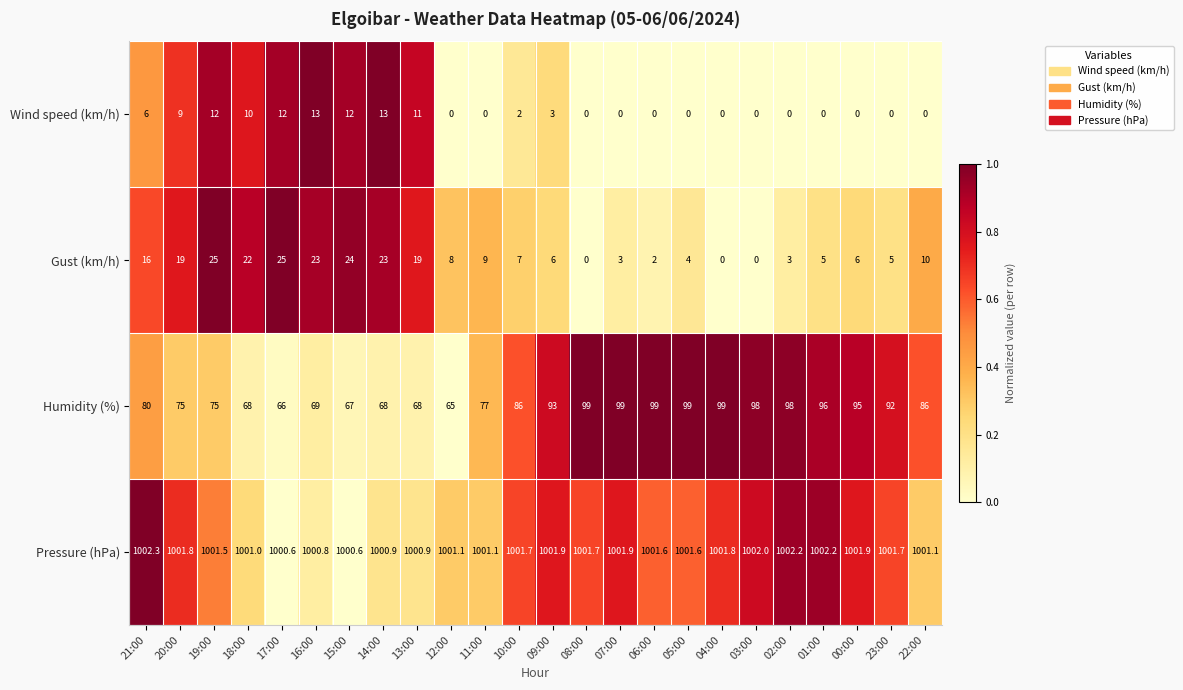

What is the total value across all series at 10:00?

1096.7